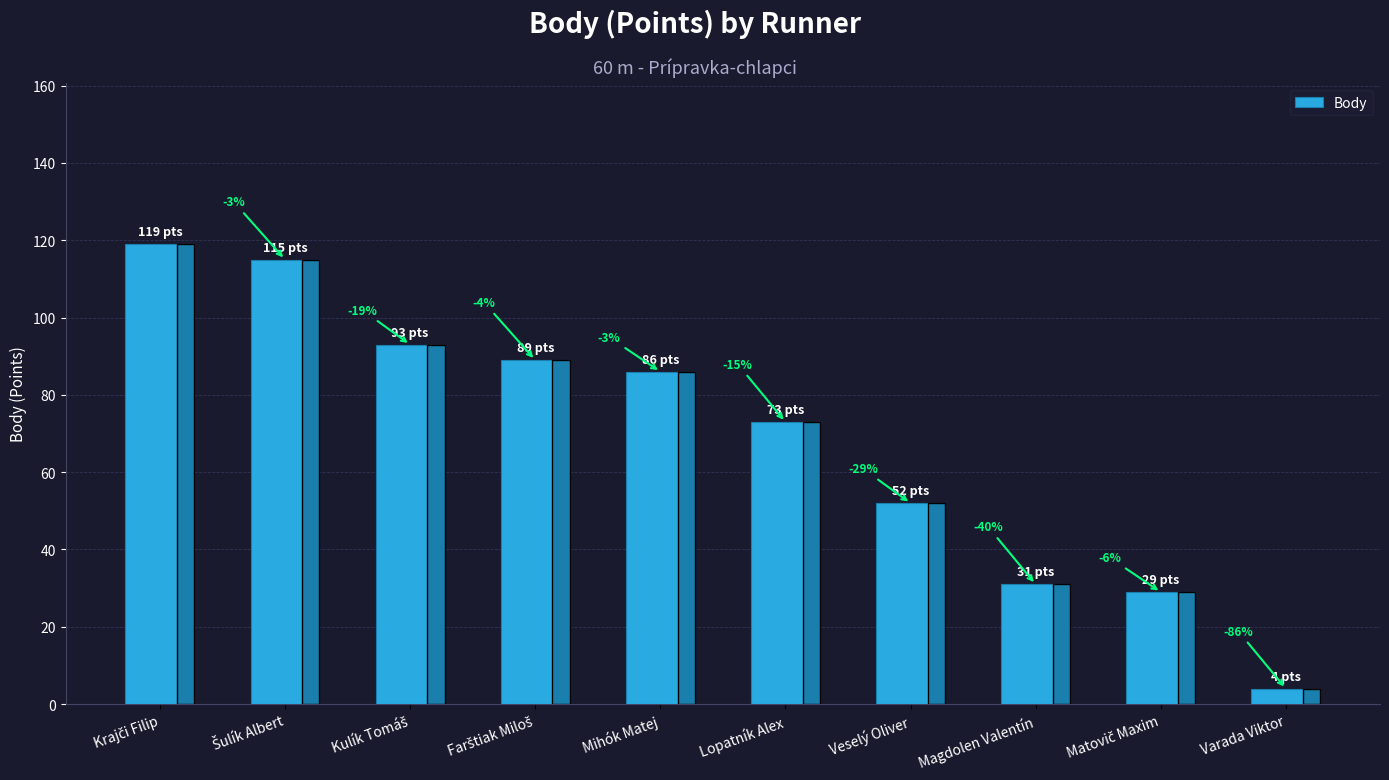

Does the chart contain any negative values?

No